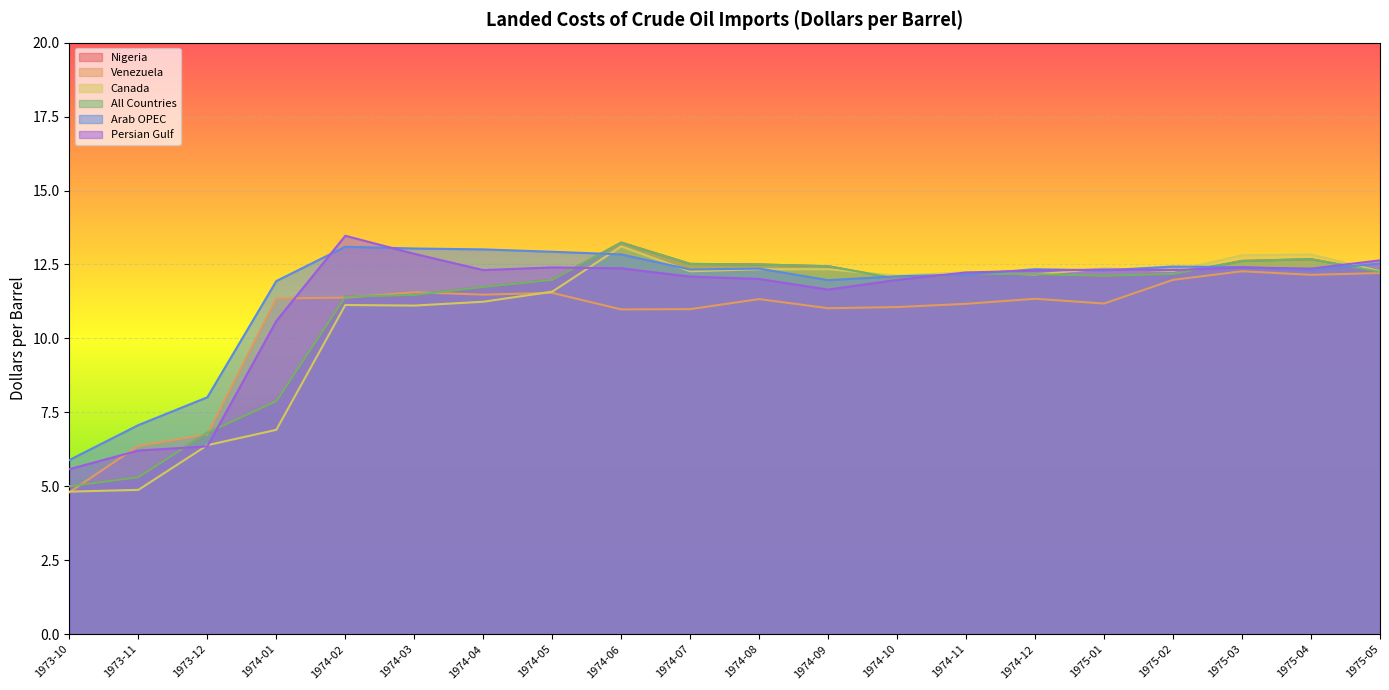

True or false: Canada has a value of 11.1 at 1974-02.

True